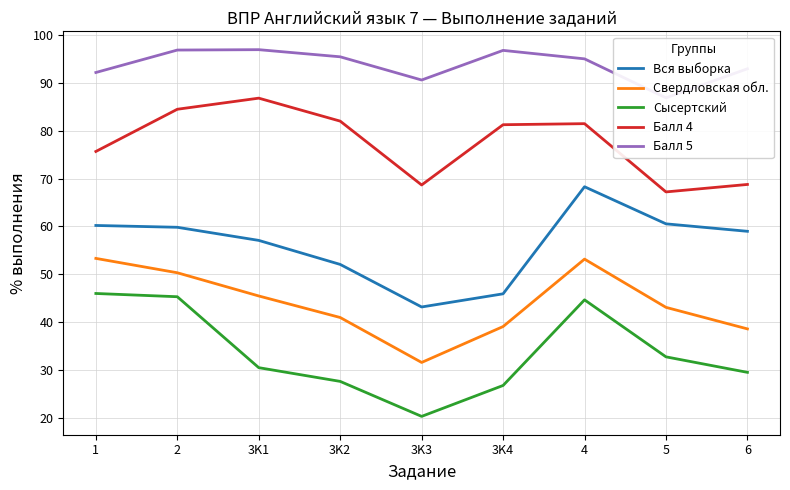

Reading left to right, transcribe all the data shown in this chart.

Вся выборка: 1=60.2	2=59.8	3K1=57.1	3K2=52.0	3K3=43.2	3K4=45.9	4=68.3	5=60.5	6=59.0
Свердловская обл.: 1=53.3	2=50.3	3K1=45.5	3K2=41.0	3K3=31.6	3K4=39.1	4=53.2	5=43.1	6=38.6
Сысертский: 1=46.0	2=45.3	3K1=30.5	3K2=27.6	3K3=20.3	3K4=26.8	4=44.6	5=32.7	6=29.5
Балл 4: 1=75.7	2=84.5	3K1=86.8	3K2=82.0	3K3=68.7	3K4=81.2	4=81.5	5=67.2	6=68.8
Балл 5: 1=92.2	2=96.8	3K1=96.9	3K2=95.4	3K3=90.6	3K4=96.8	4=95.0	5=86.9	6=92.9